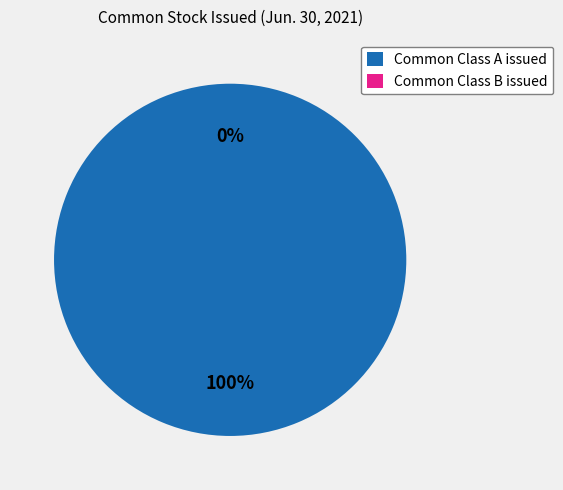

The Common Class A issued slice represents 100% of the pie. True or false?

True